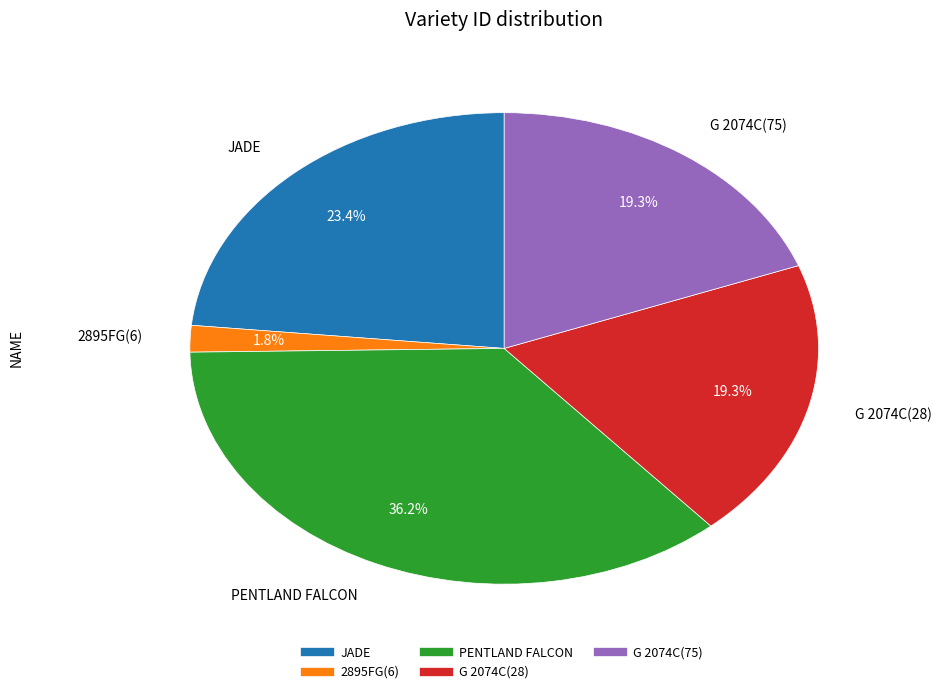

What percentage do JADE and G 2074C(28) together represent?

42.7%